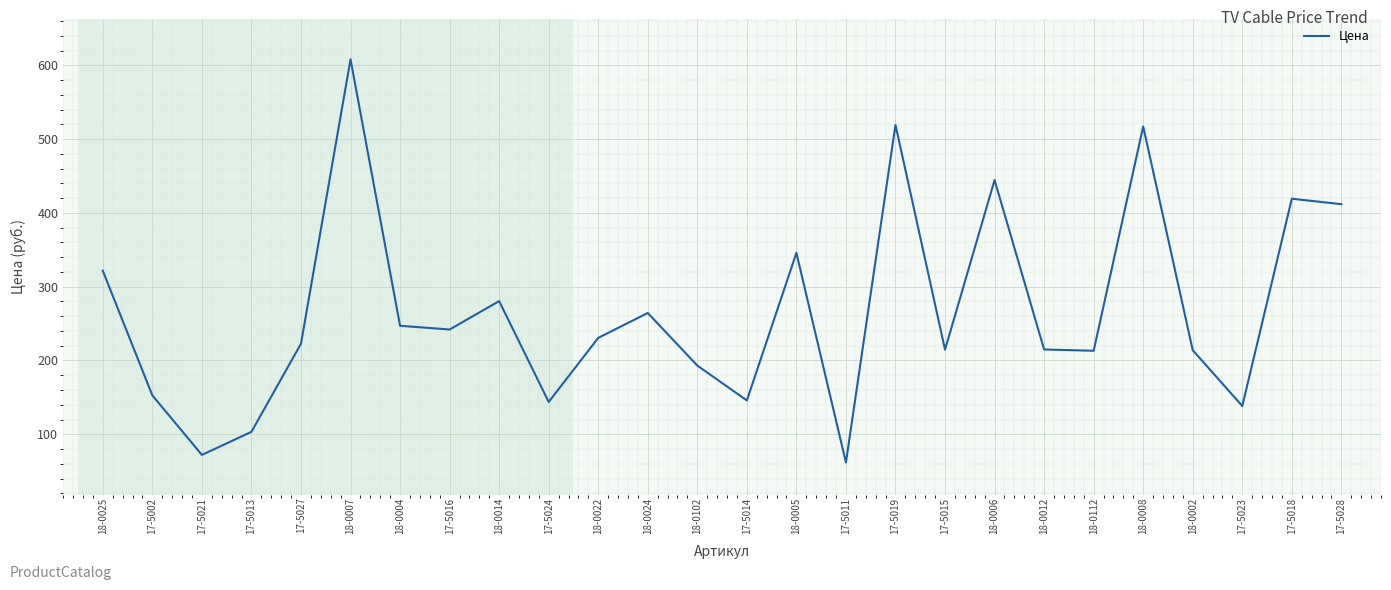

Approximately how many times larger is the value at 17-5015 compared to 17-5024?

1.5